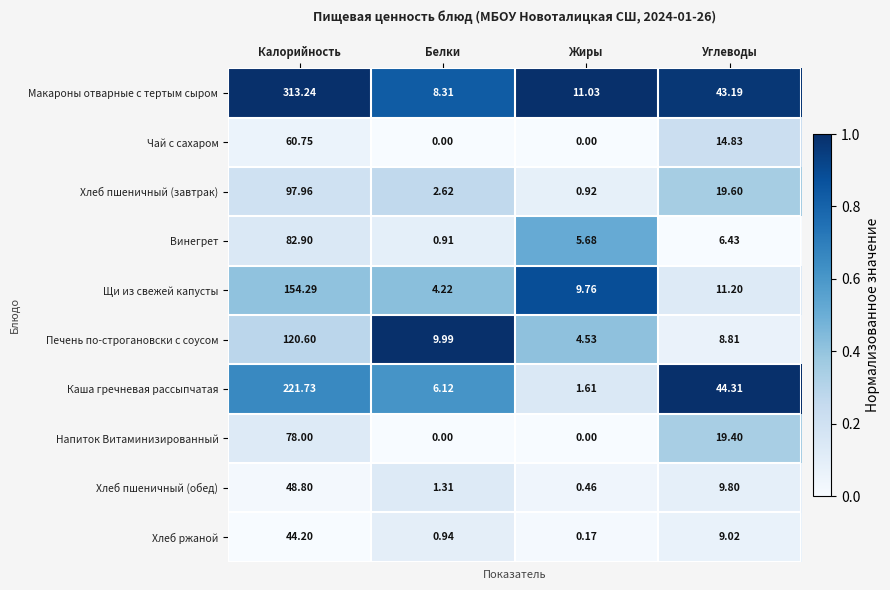

Where is Каша гречневая рассыпчатая nearest to the value 111?

Углеводы